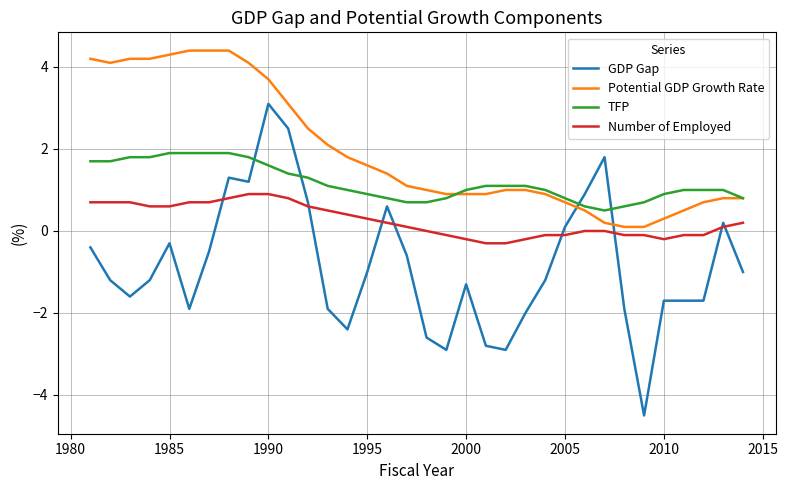

Reading left to right, what are all the values shown in this chart?

GDP Gap: -0.4	-1.2	-1.6	-1.2	-0.3	-1.9	-0.5	1.3	1.2	3.1	2.5	0.7	-1.9	-2.4	-1.0	0.6	-0.6	-2.6	-2.9	-1.3	-2.8	-2.9	-2.0	-1.2	0.1	0.9	1.8	-1.9	-4.5	-1.7	-1.7	-1.7	0.2	-1.0
Potential GDP Growth Rate: 4.2	4.1	4.2	4.2	4.3	4.4	4.4	4.4	4.1	3.7	3.1	2.5	2.1	1.8	1.6	1.4	1.1	1.0	0.9	0.9	0.9	1.0	1.0	0.9	0.7	0.5	0.2	0.1	0.1	0.3	0.5	0.7	0.8	0.8
TFP: 1.7	1.7	1.8	1.8	1.9	1.9	1.9	1.9	1.8	1.6	1.4	1.3	1.1	1.0	0.9	0.8	0.7	0.7	0.8	1.0	1.1	1.1	1.1	1.0	0.8	0.6	0.5	0.6	0.7	0.9	1.0	1.0	1.0	0.8
Number of Employed: 0.7	0.7	0.7	0.6	0.6	0.7	0.7	0.8	0.9	0.9	0.8	0.6	0.5	0.4	0.3	0.2	0.1	0.0	-0.1	-0.2	-0.3	-0.3	-0.2	-0.1	-0.1	0.0	0.0	-0.1	-0.1	-0.2	-0.1	-0.1	0.1	0.2